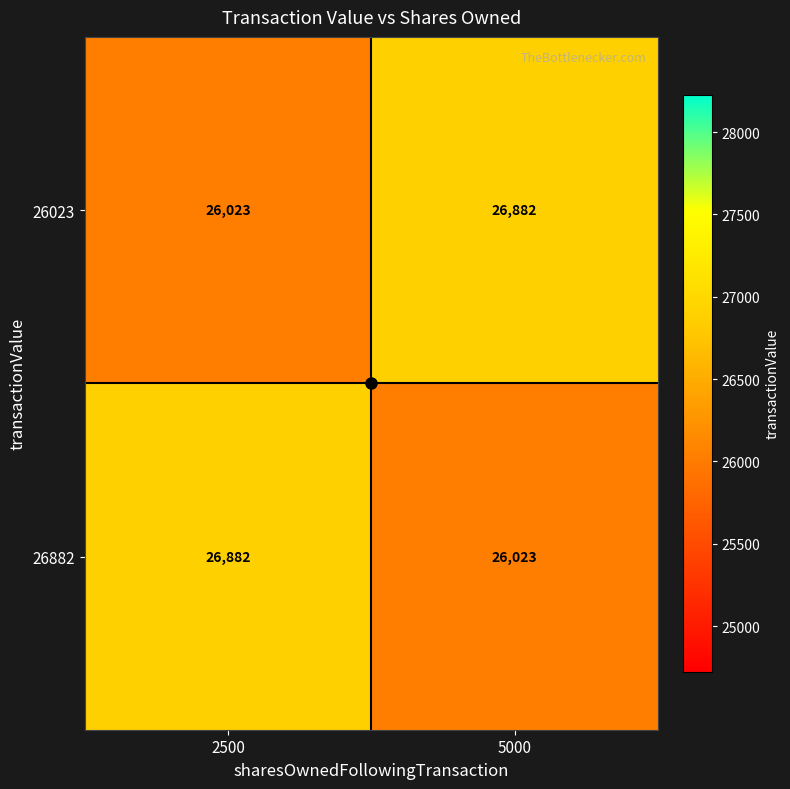

What is the minimum value shown in the chart?

26023